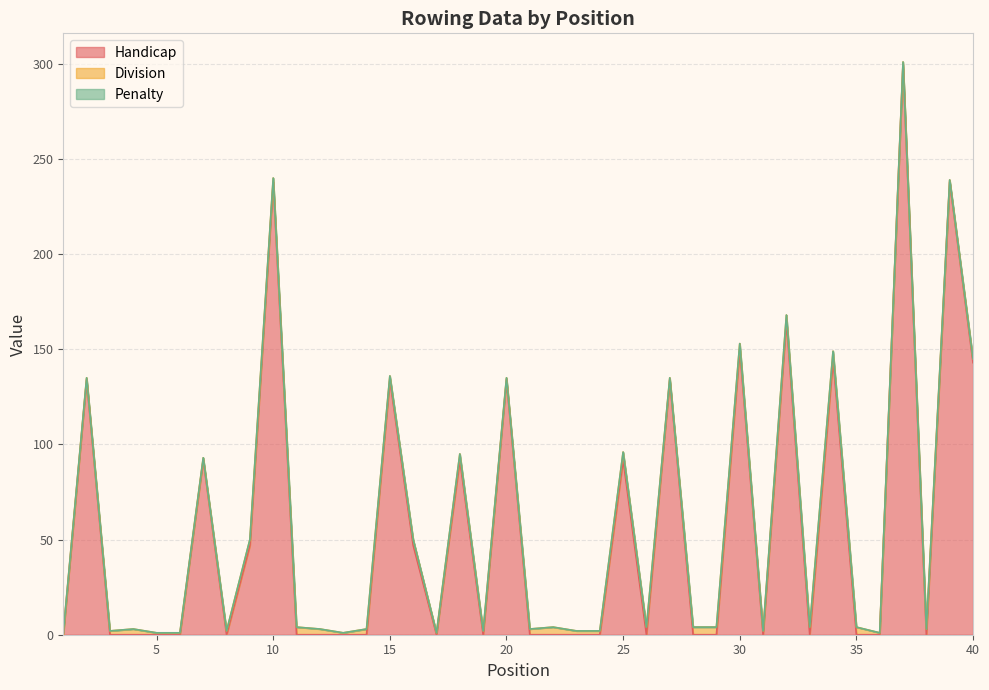

How many lines are shown in the chart?

3